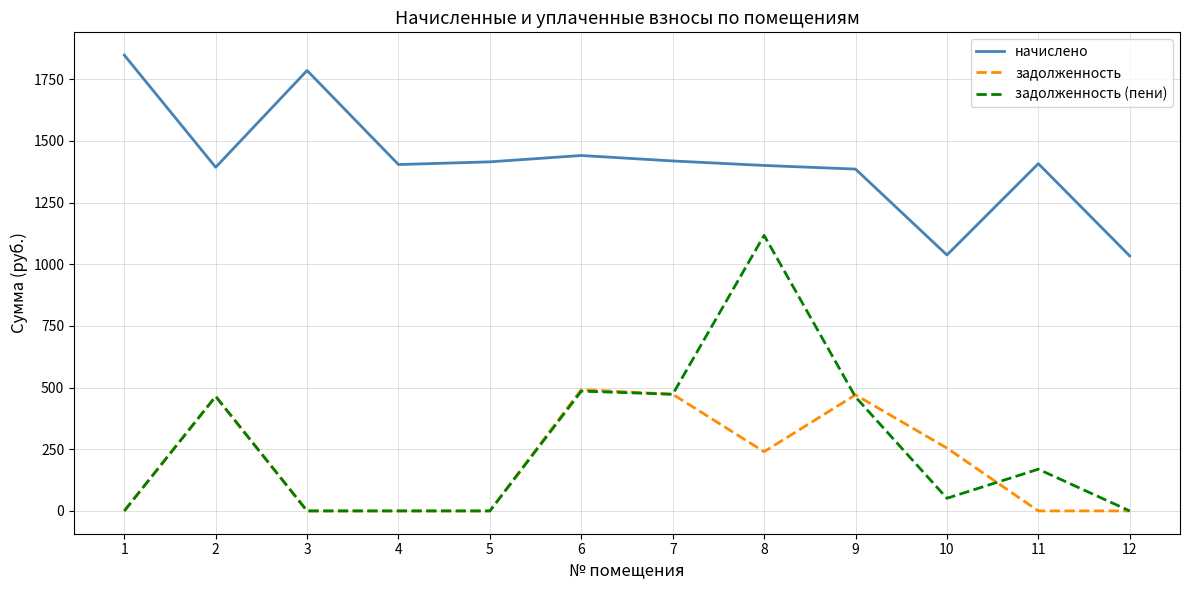

What is the lowest value of the начислено series?

1033.8